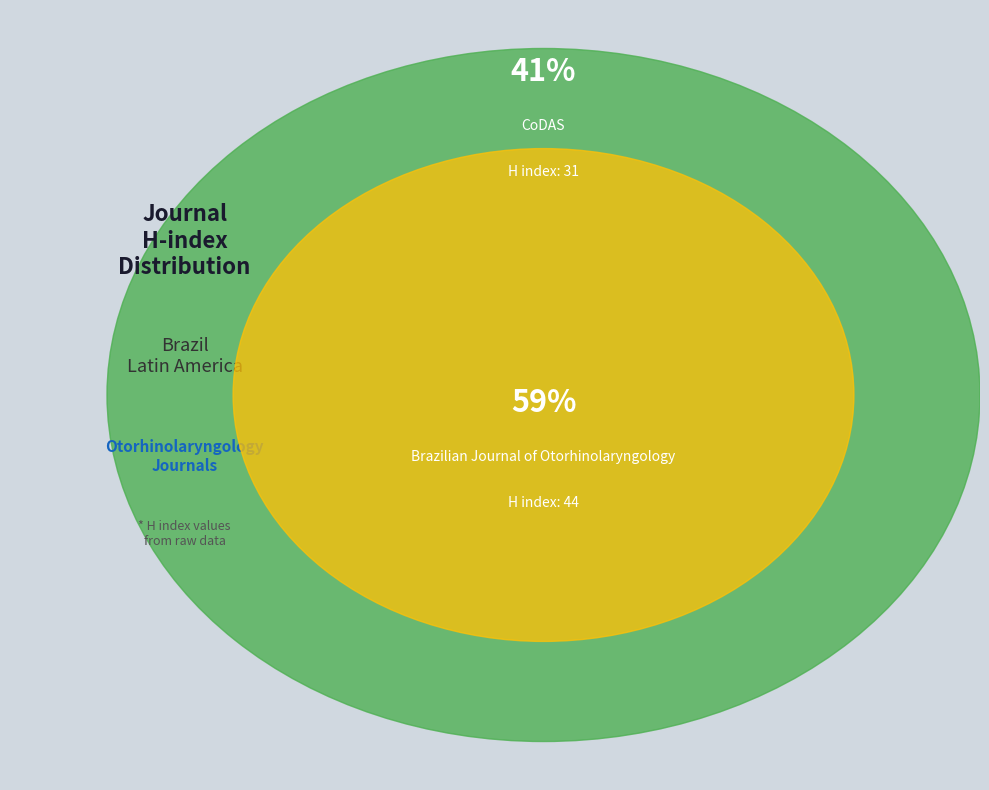

How many slices are in this pie chart?

2